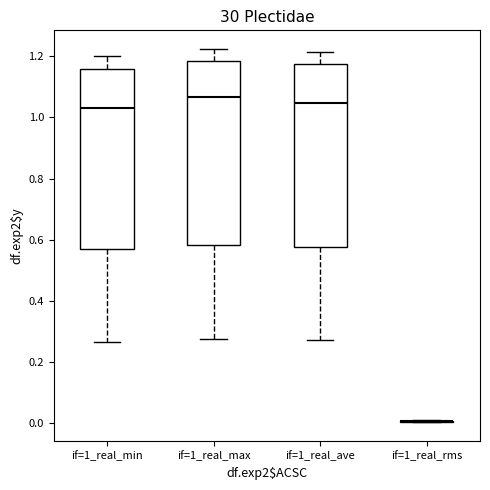

Where is the upper edge of the box for if=1_real_max on the y-axis? The values are not printed on the chart, so give them approximately, as read against the axis.

1.18